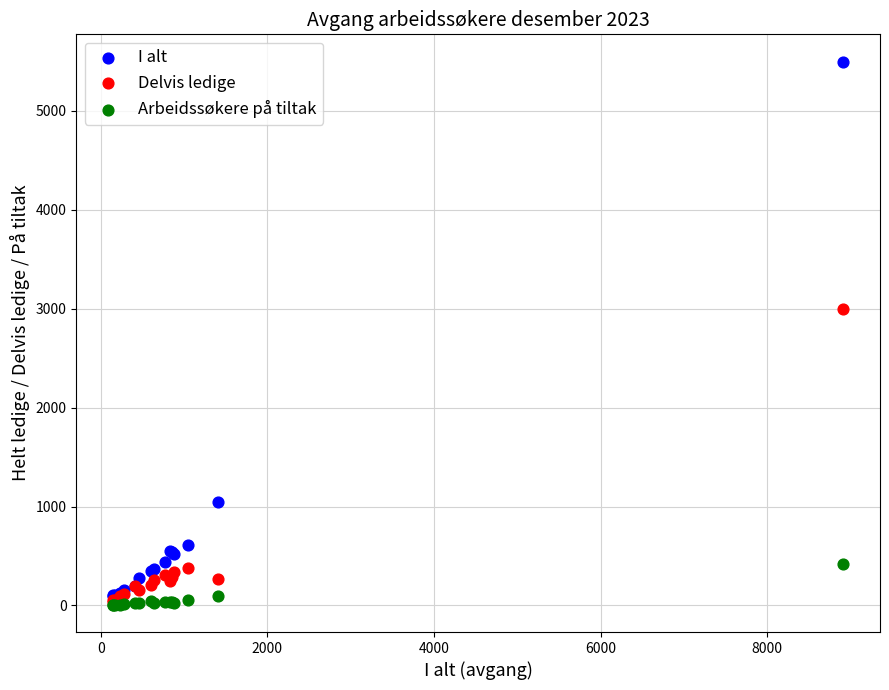

Across all series, what Y value is closest to 2751?

2999